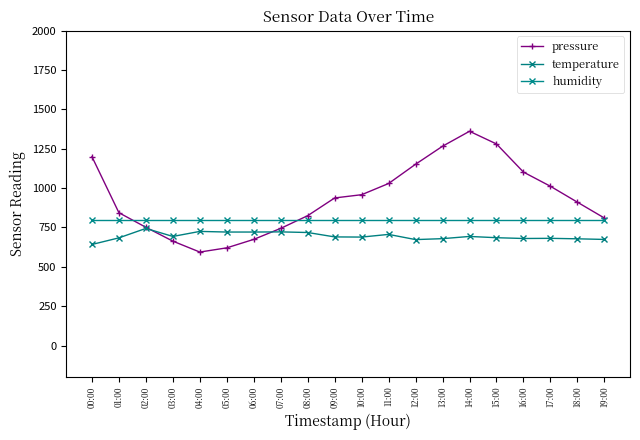

Reading left to right, extract all data points from this chart.

pressure: 1200.0	843.8	751.2	663.2	593.8	620.6	674.4	744.4	825.0	937.6	958.2	1029.4	1151.8	1266.2	1361.2	1280.6	1101.8	1011.8	910.6	810.0
temperature: 642.0	684.0	744.0	693.0	725.0	721.0	721.0	722.0	718.0	690.0	689.0	706.0	673.0	679.0	693.0	685.0	680.0	681.0	678.0	674.0
humidity: 800.0	800.0	800.0	800.0	800.0	800.0	800.0	800.0	800.0	800.0	800.0	800.0	800.0	800.0	800.0	800.0	800.0	800.0	800.0	800.0